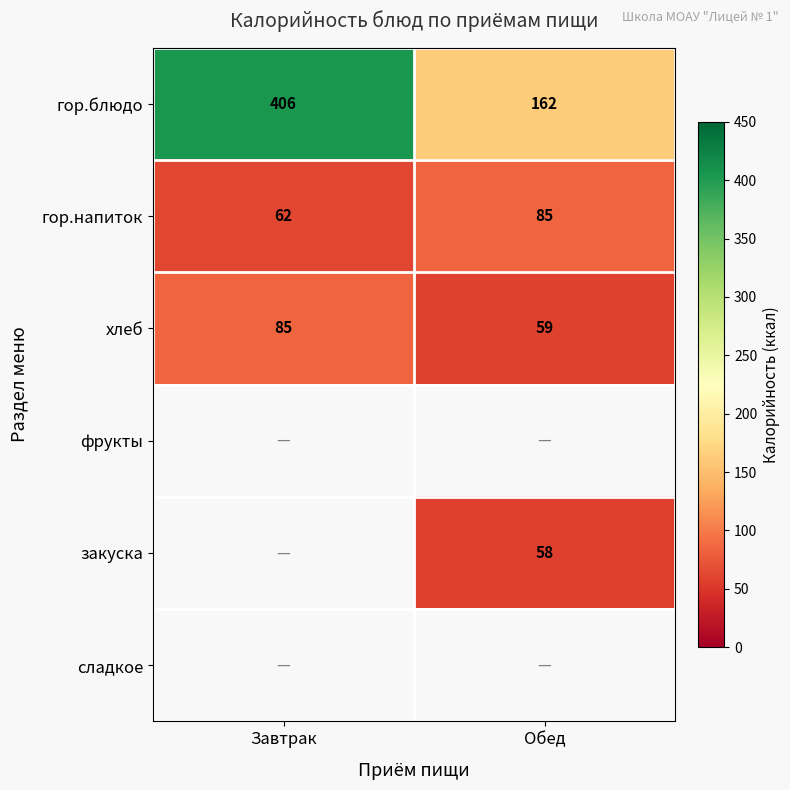

At which label does хлеб reach its peak?

Завтрак